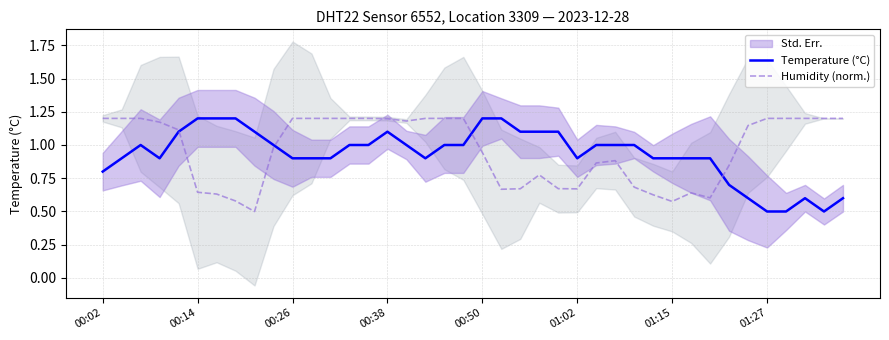

The Humidity (norm.) series shows 1.2 at 00:02. True or false?

True